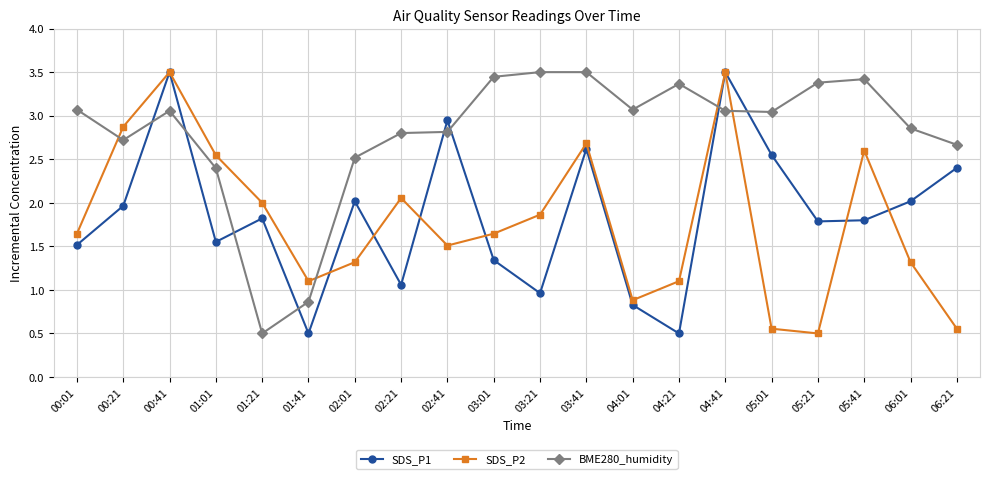

How many interior local peaks does the SDS_P1 series have?

6